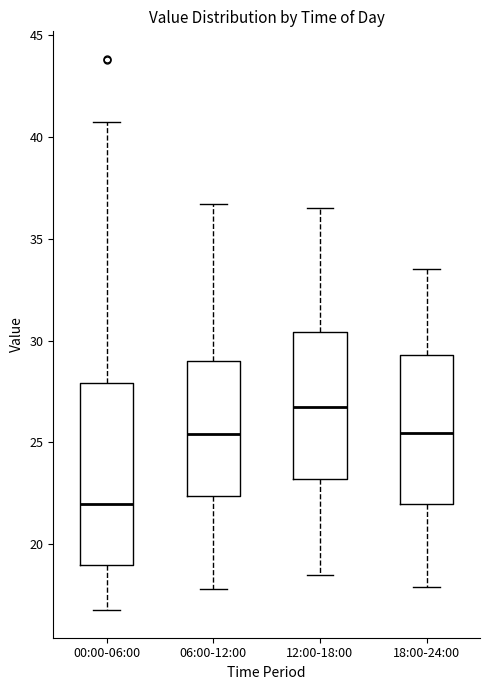

Which box is the tallest, from its lower edge to its upper edge?

00:00-06:00